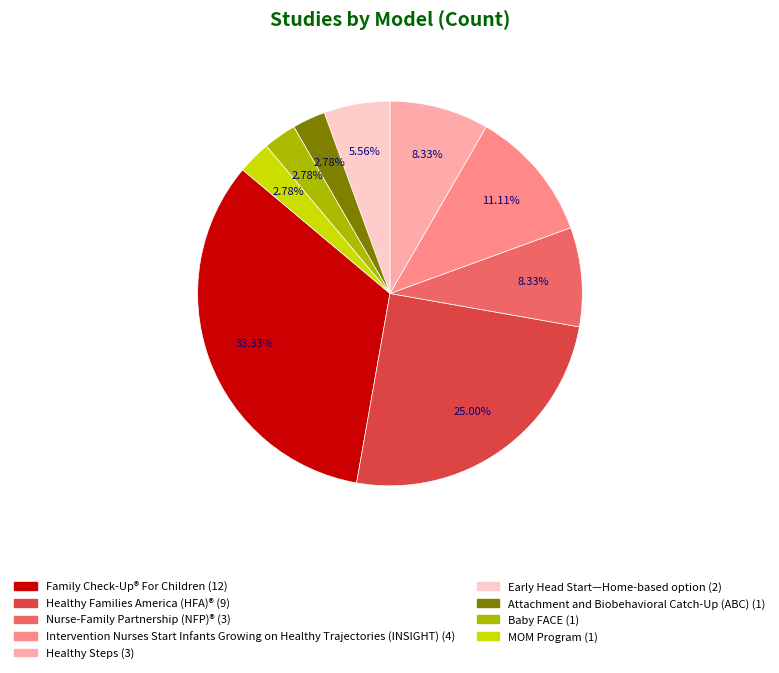

How many slices are in this pie chart?

9